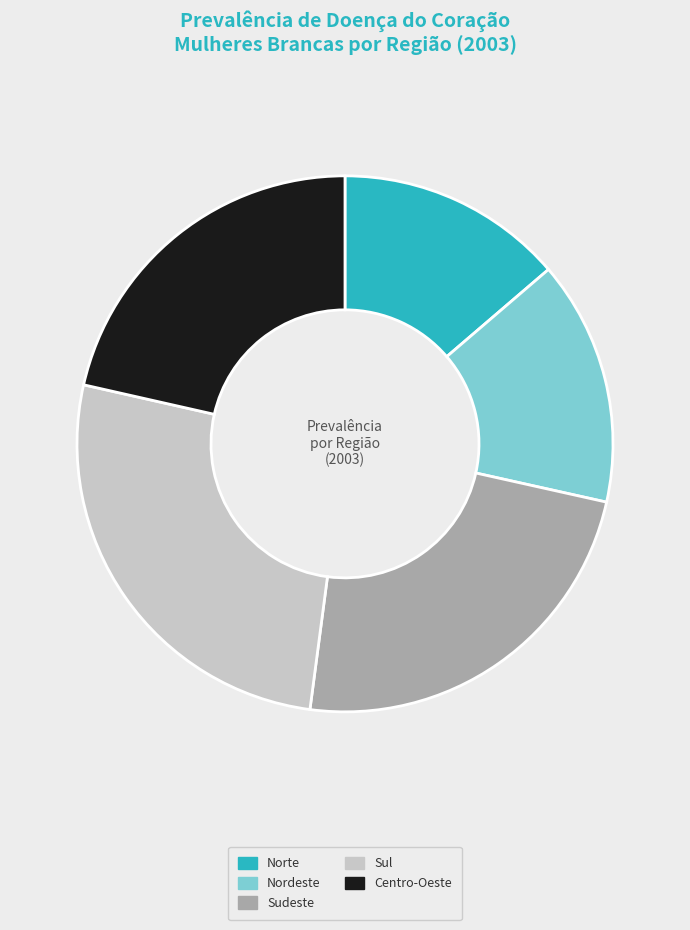

Is there any slice that represents more than half of the pie?

No